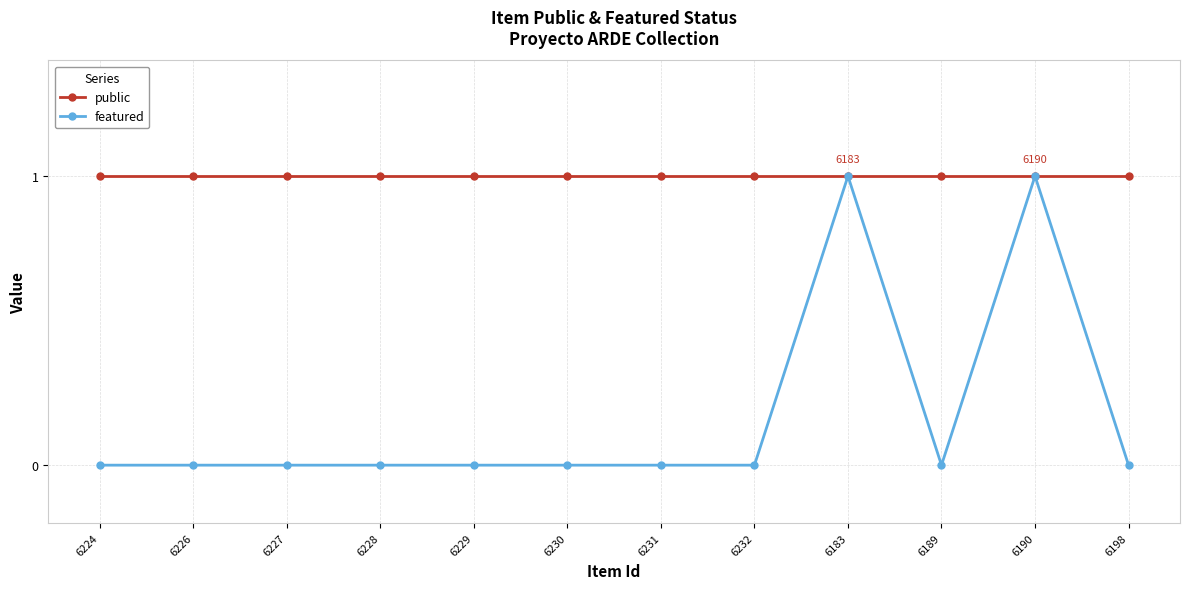

Which series has the largest range (max minus min)?

featured